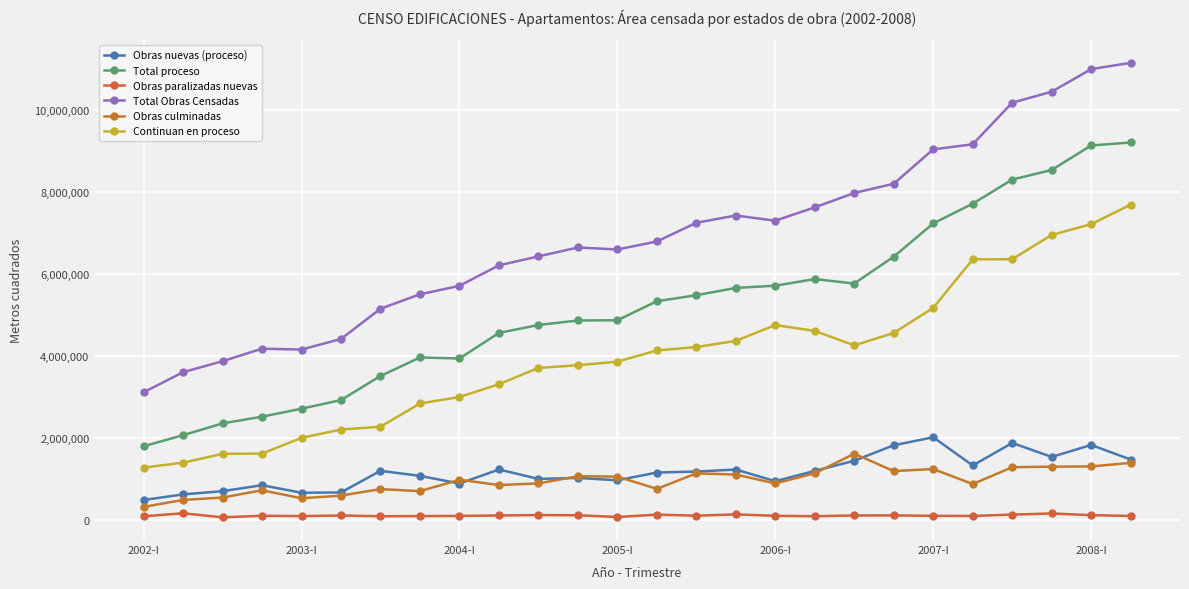

True or false: Total Obras Censadas has more than 2 interior local peaks.

True